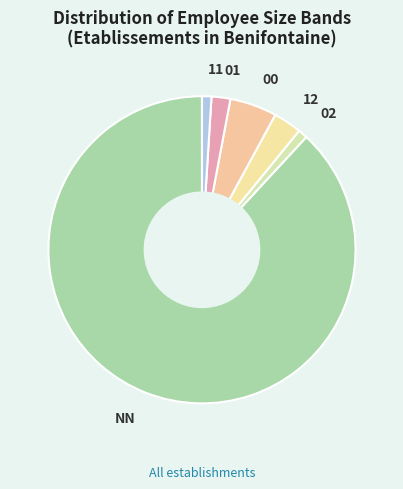

Do 11 and 00 together represent more than half of the pie?

No